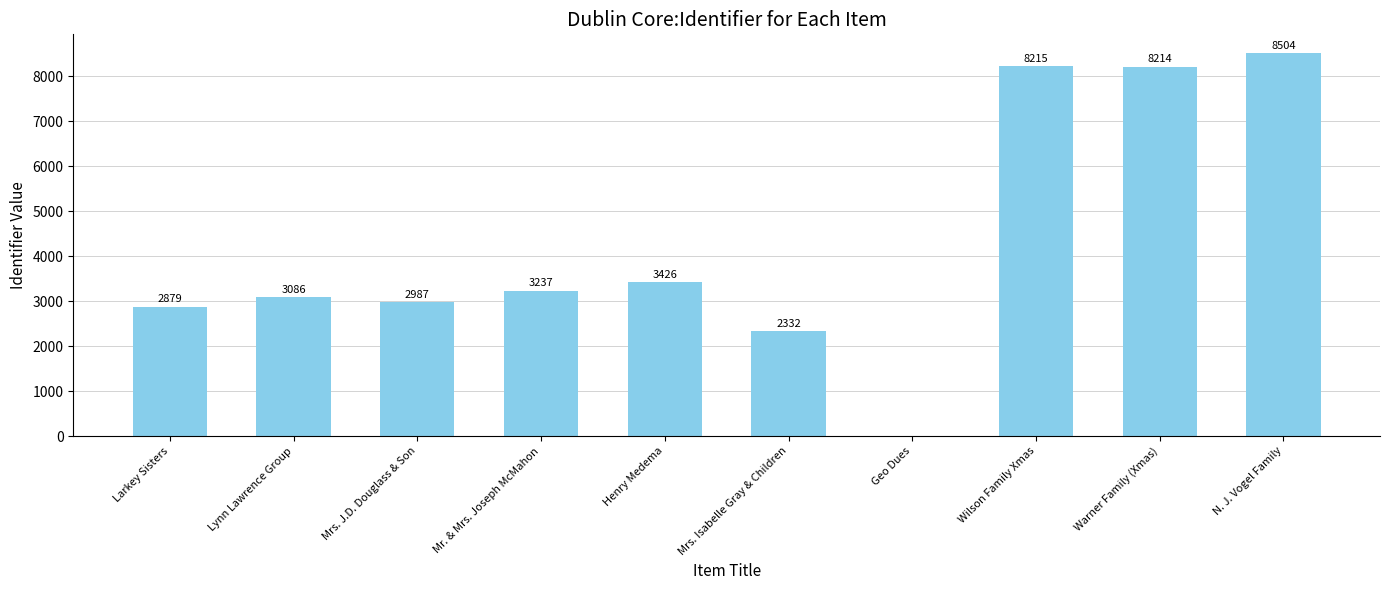

Reading right to left, extract all data points from this chart.

N. J. Vogel Family=8504	Warner Family (Xmas)=8214	Wilson Family Xmas=8215	Geo Dues=0	Mrs. Isabelle Gray & Children=2332	Henry Medema=3426	Mr. & Mrs. Joseph McMahon=3237	Mrs. J.D. Douglass & Son=2987	Lynn Lawrence Group=3086	Larkey Sisters=2879